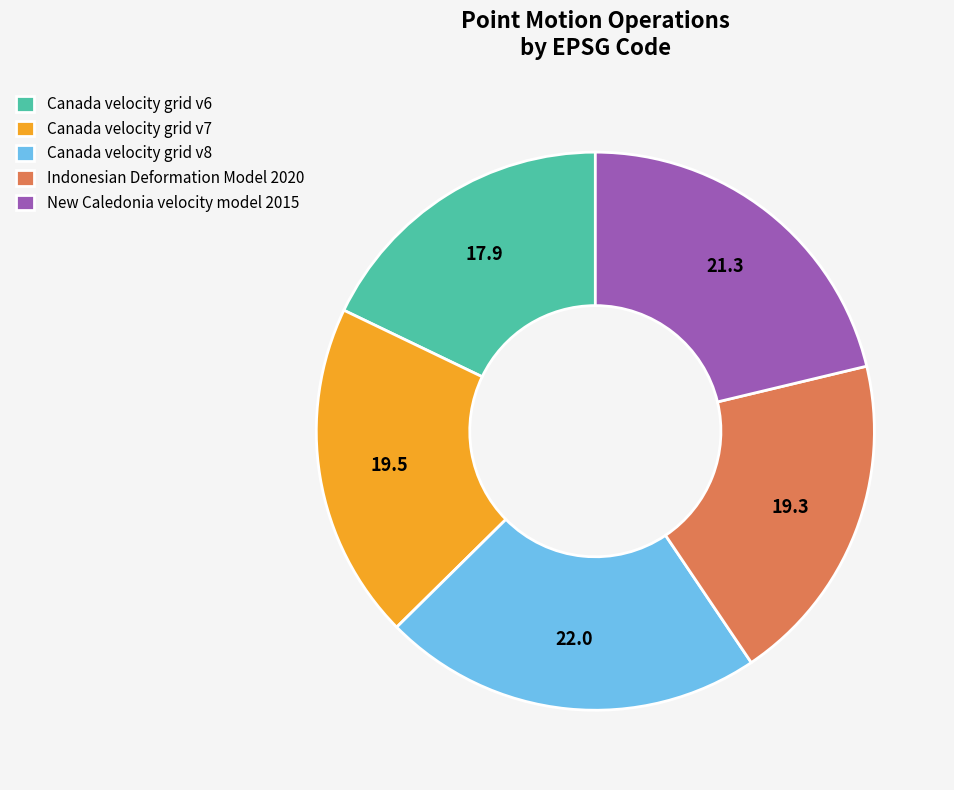

Is there any slice that represents more than half of the pie?

No